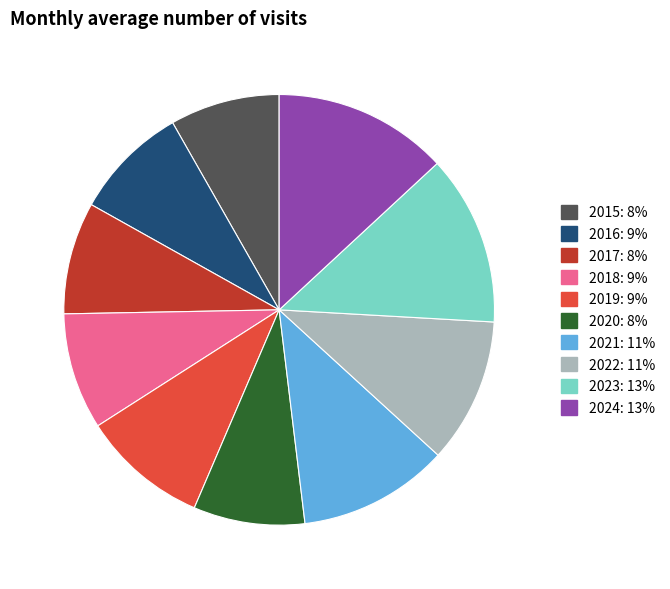

Does 2018 account for over 50% of the chart?

No